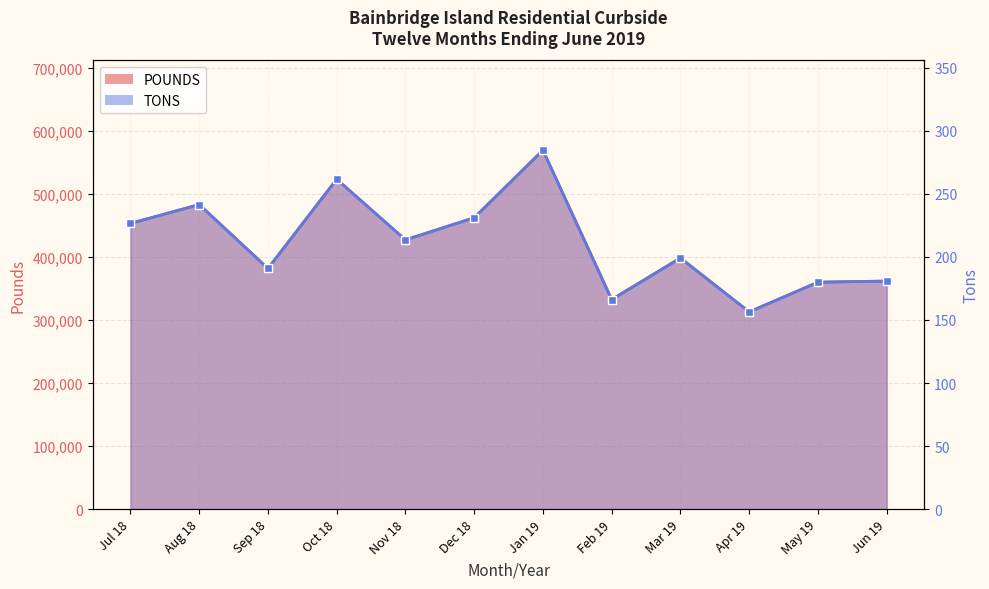

Rank the series at Nov 18 from highest to lowest value.

POUNDS, TONS